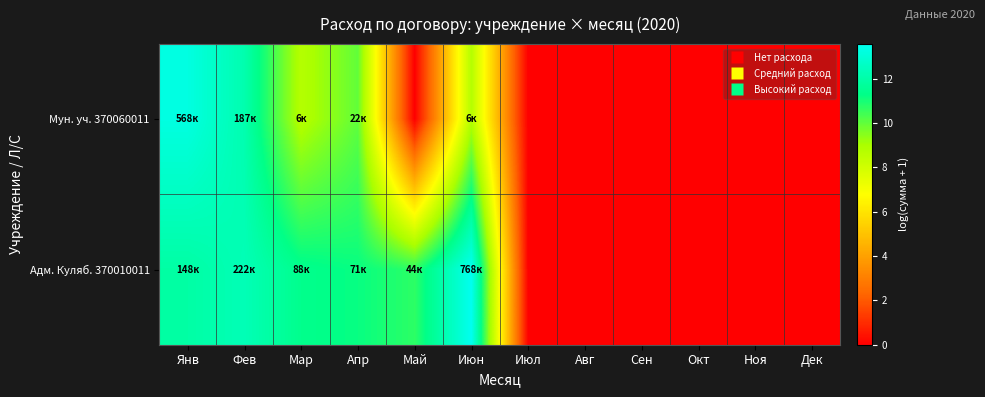

List the series in order of their overall mean, lowest first.

Мун. уч. 370060011, Адм. Куляб. 370010011